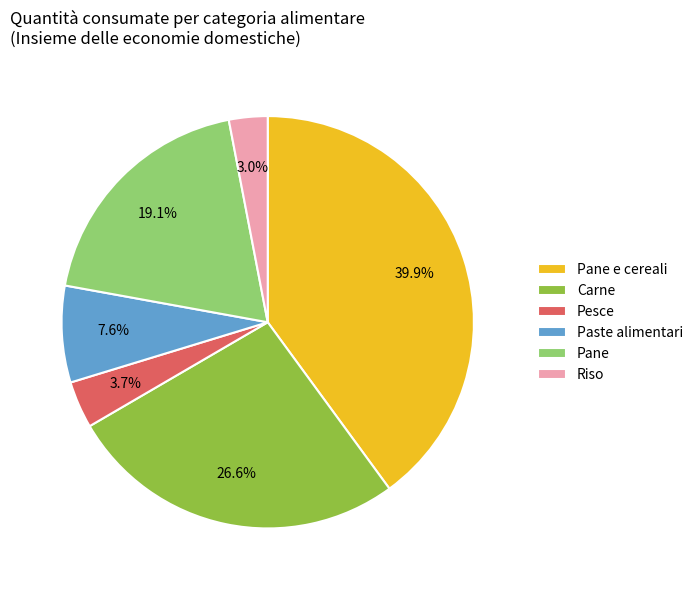

Count the number of slices in the pie.

6